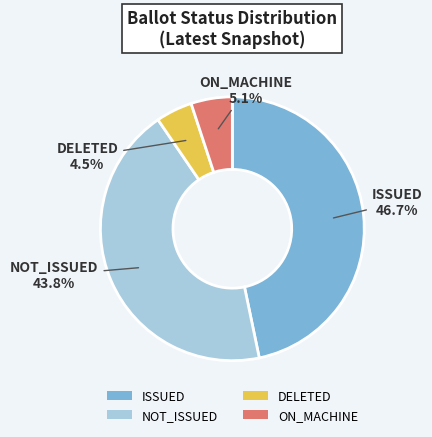

How many segments does this pie chart have?

4